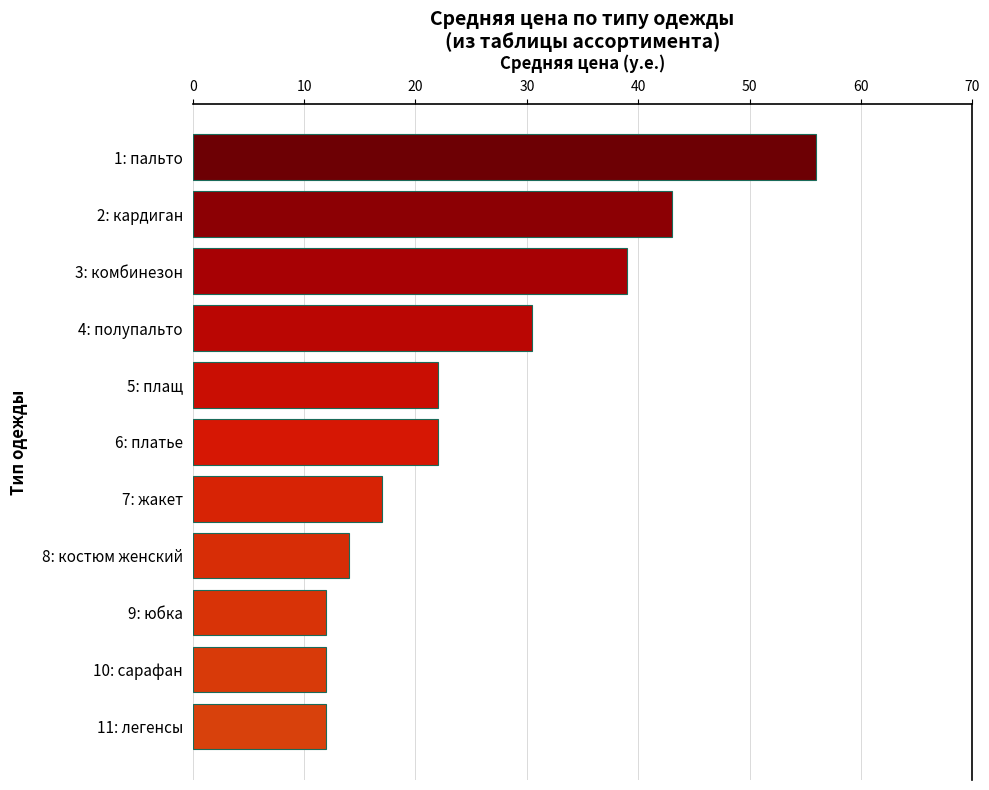

What is the value of the 7th bar from the top?

17.0